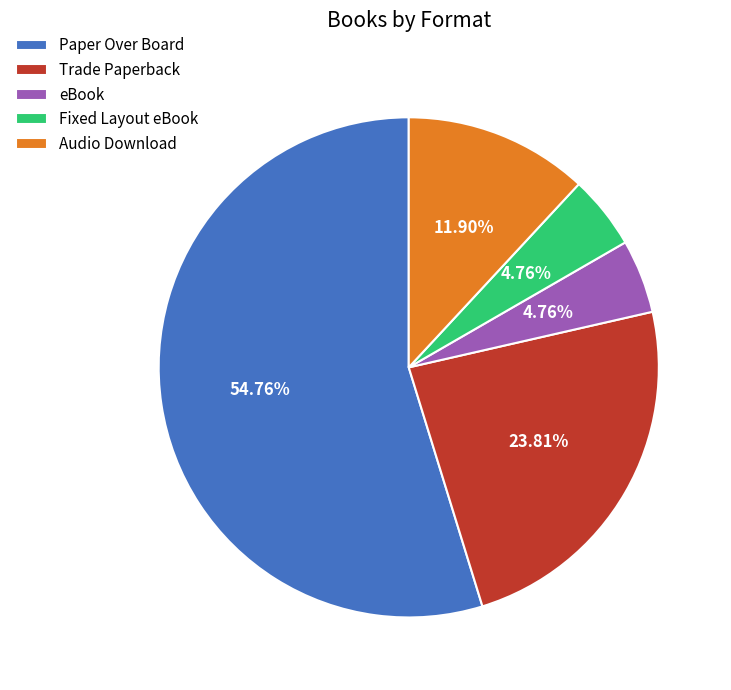

Which has a higher value, Audio Download or eBook?

Audio Download